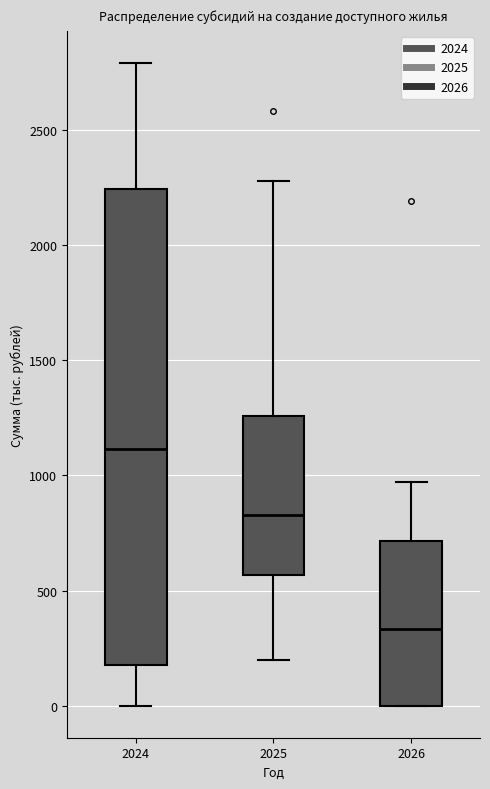

Where is the lower edge of the box at x = 2025 on the y-axis? The values are not printed on the chart, so give them approximately, as read against the axis.

550